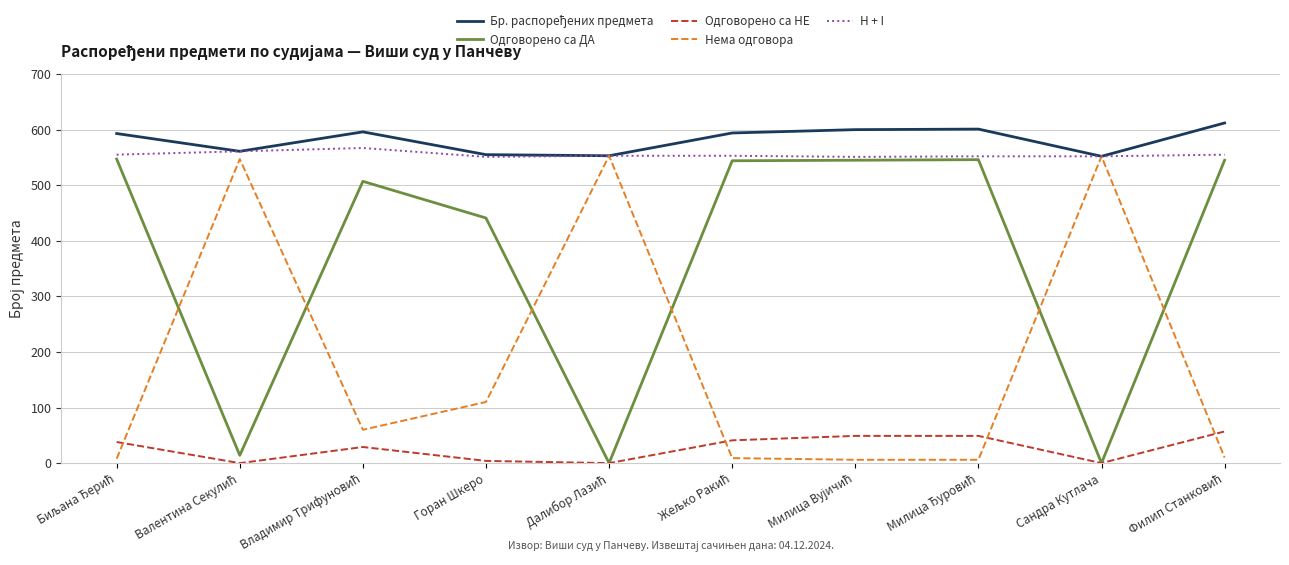

True or false: Одговорено са НЕ and H + I intersect in this chart.

False